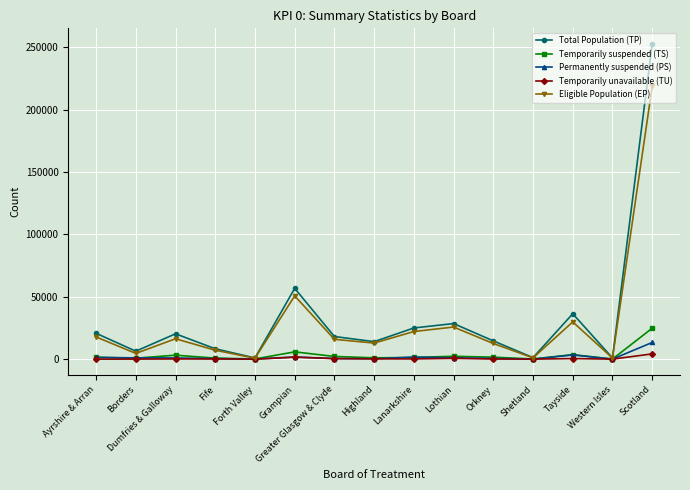

Count the number of categories in the chart.

15